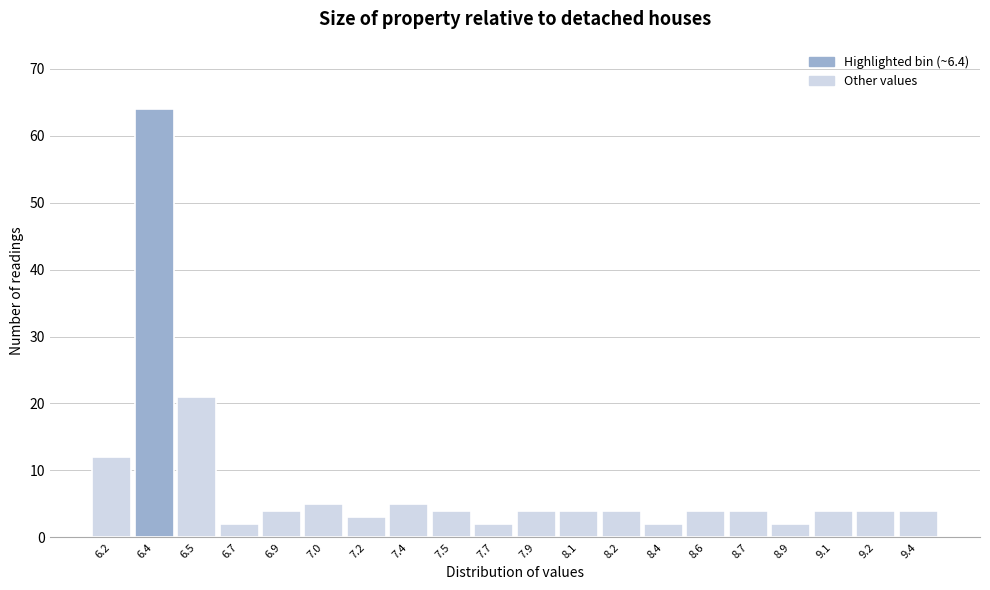

Reading left to right, what are all the values shown in this chart?

6.2=12	6.4=64	6.5=21	6.7=2	6.9=4	7.0=5	7.2=3	7.4=5	7.5=4	7.7=2	7.9=4	8.1=4	8.2=4	8.4=2	8.6=4	8.7=4	8.9=2	9.1=4	9.2=4	9.4=4